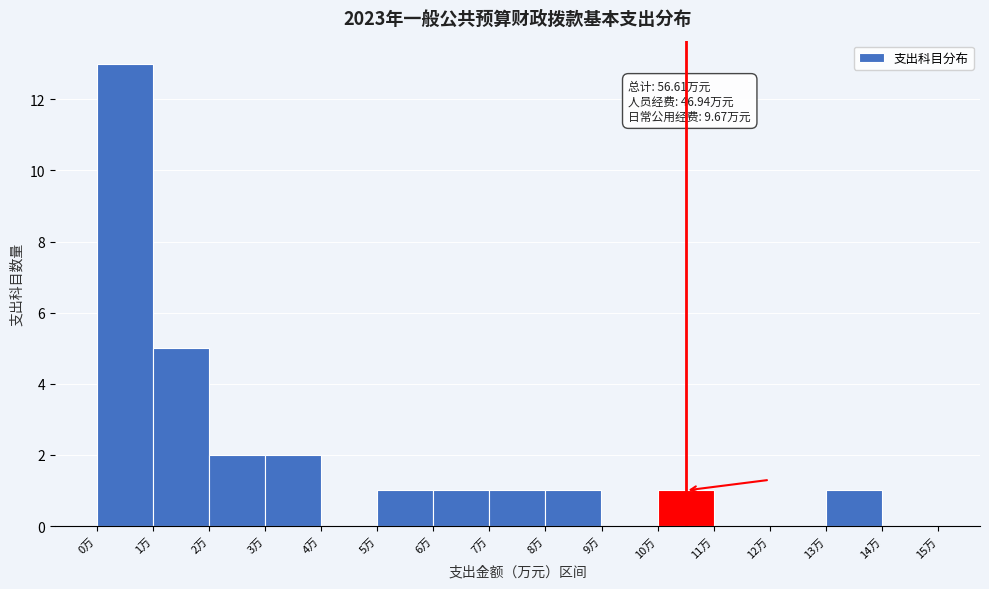

Over which range of the x-axis is the bar tallest?

0 to 1